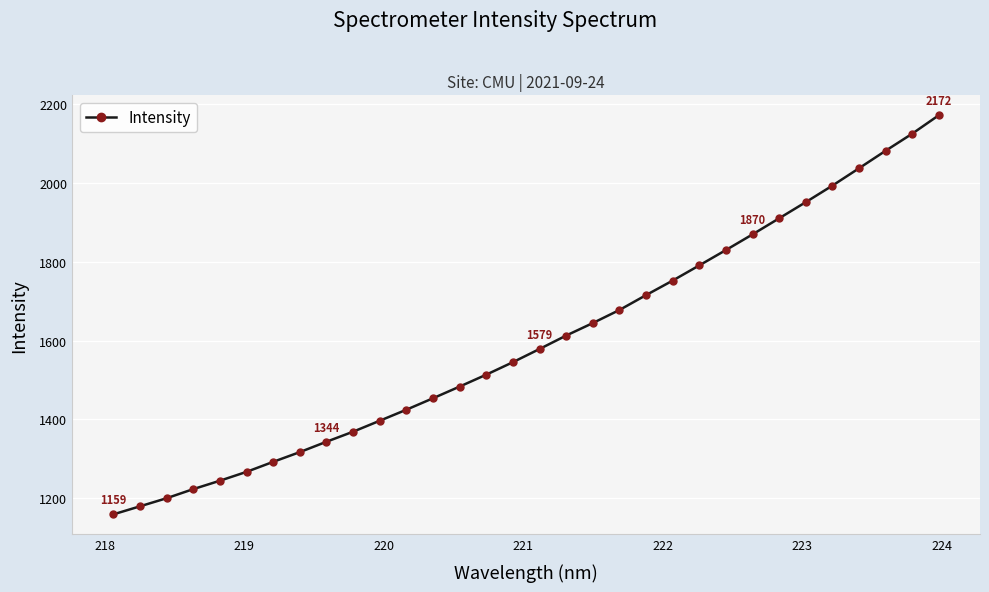

What is the value of the 3rd point from the left?

1200.1